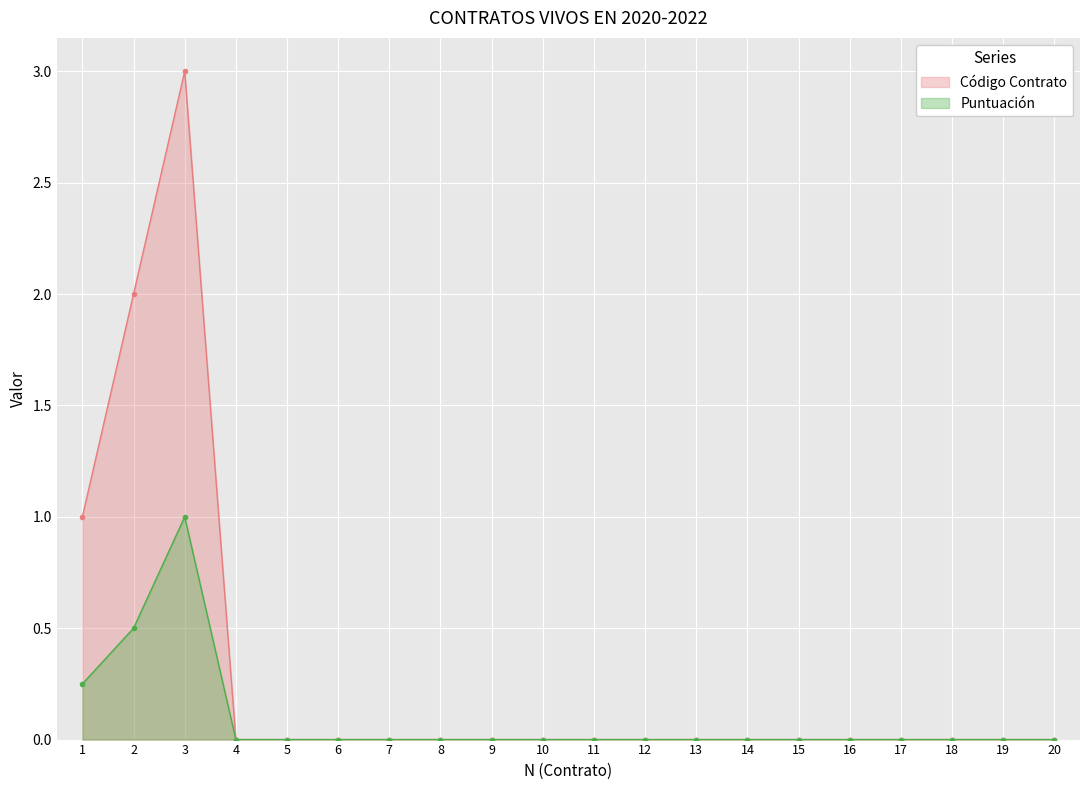

What is the difference between the second highest and second lowest values in the Código Contrato series?

2.0